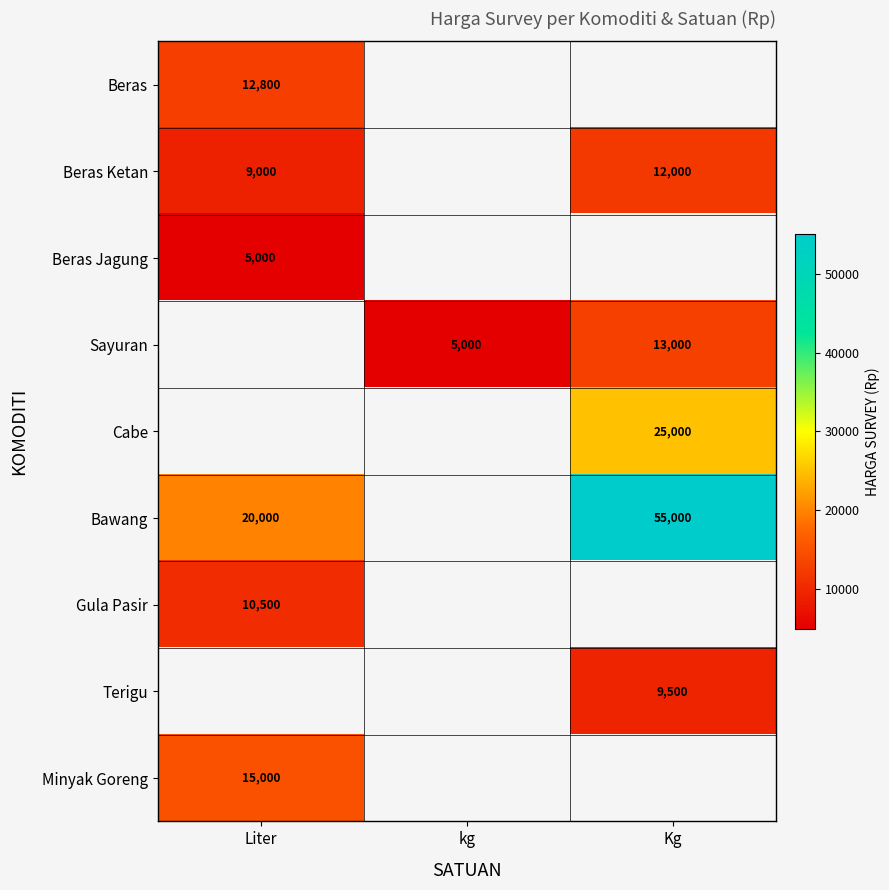

At which category does the chart reach its peak across all series?

Kg